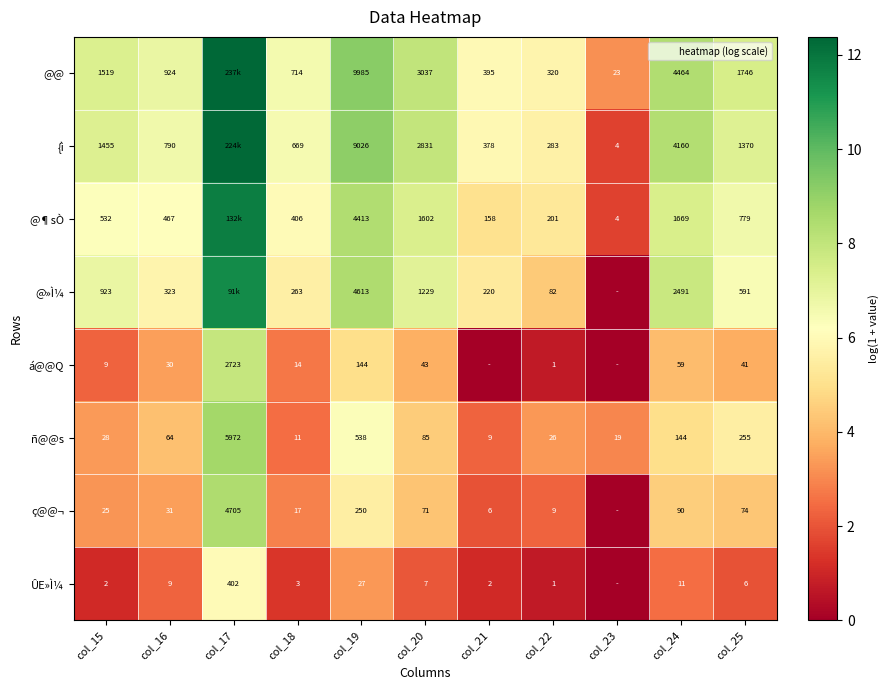

What is the average value of the @¶sÒ series?

6.6